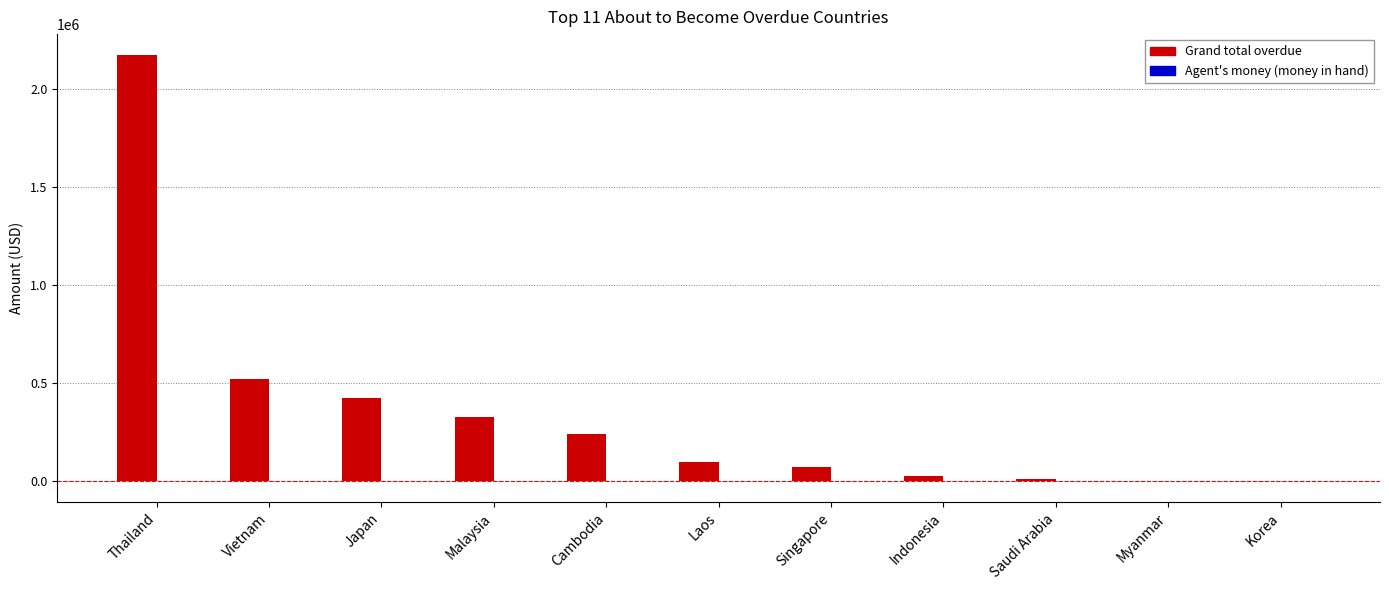

What is the sum of all Grand total overdue values?

3875557.9